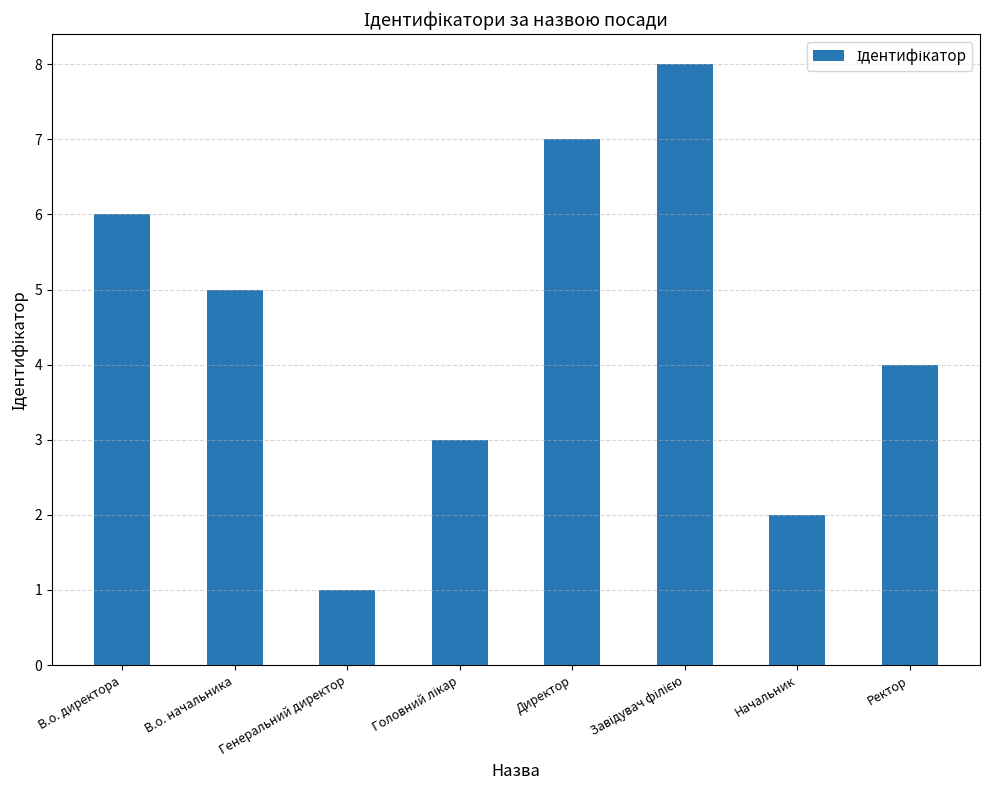

How many values are below 5?

4